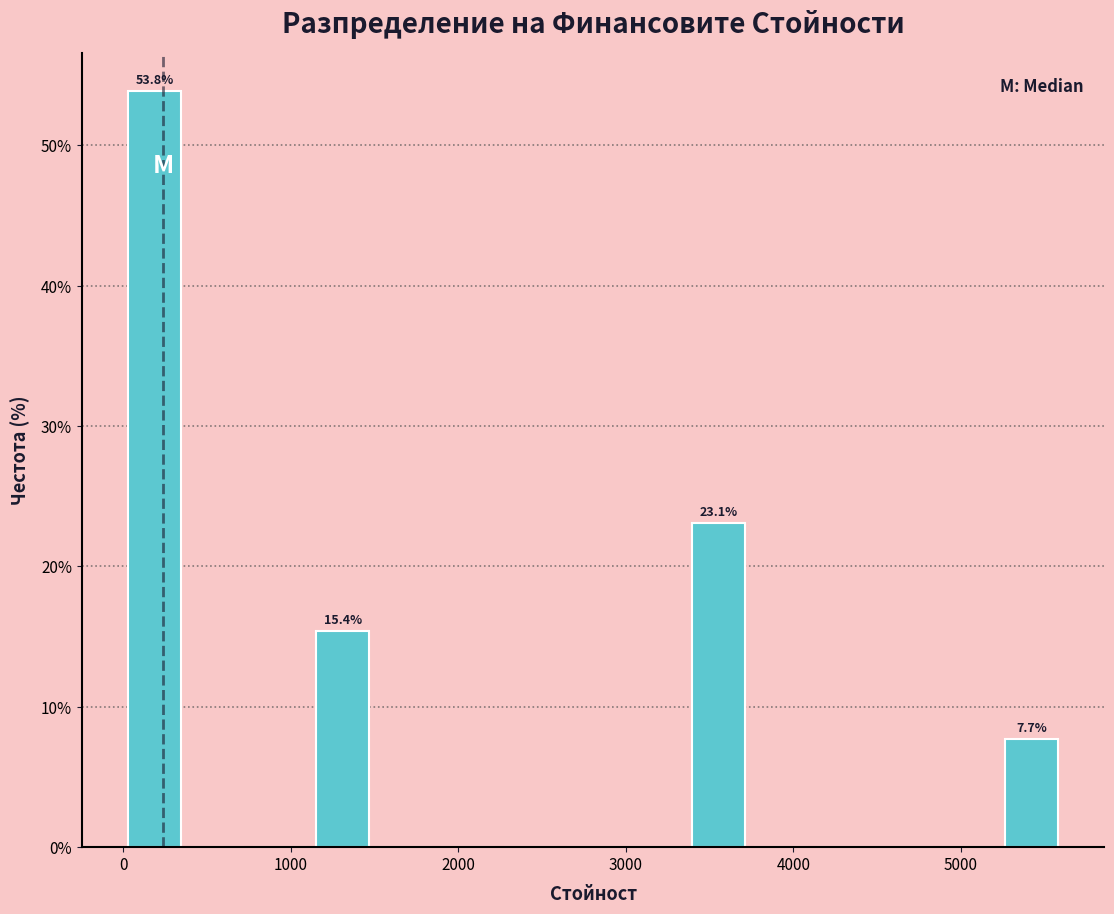

Read against the x-axis, roughly where is the centre of the tallest bar?

200